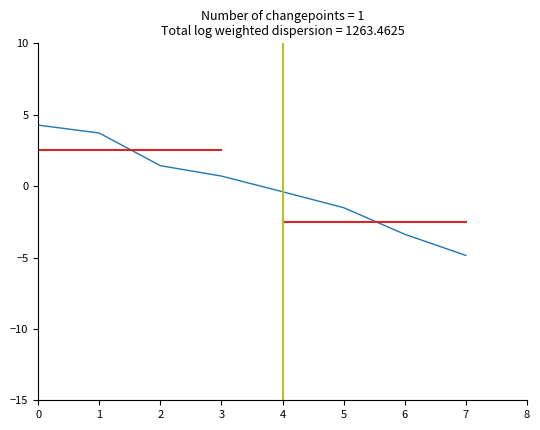

What is the difference between the second highest and second lowest values?

7.1